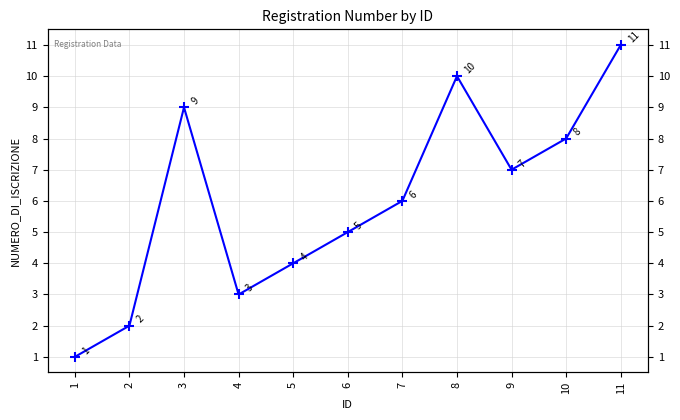

What is the greatest value displayed?

11